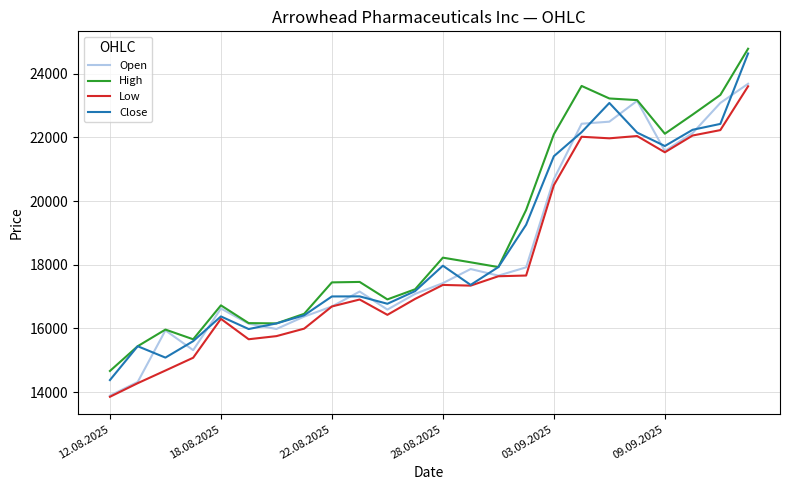

What is the lowest value of the Close series?

14376